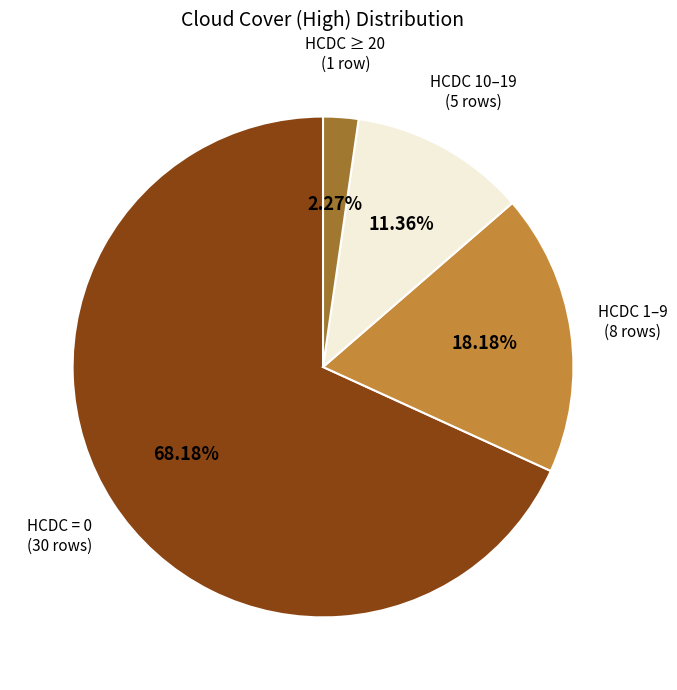

Is there a majority slice in this chart?

Yes